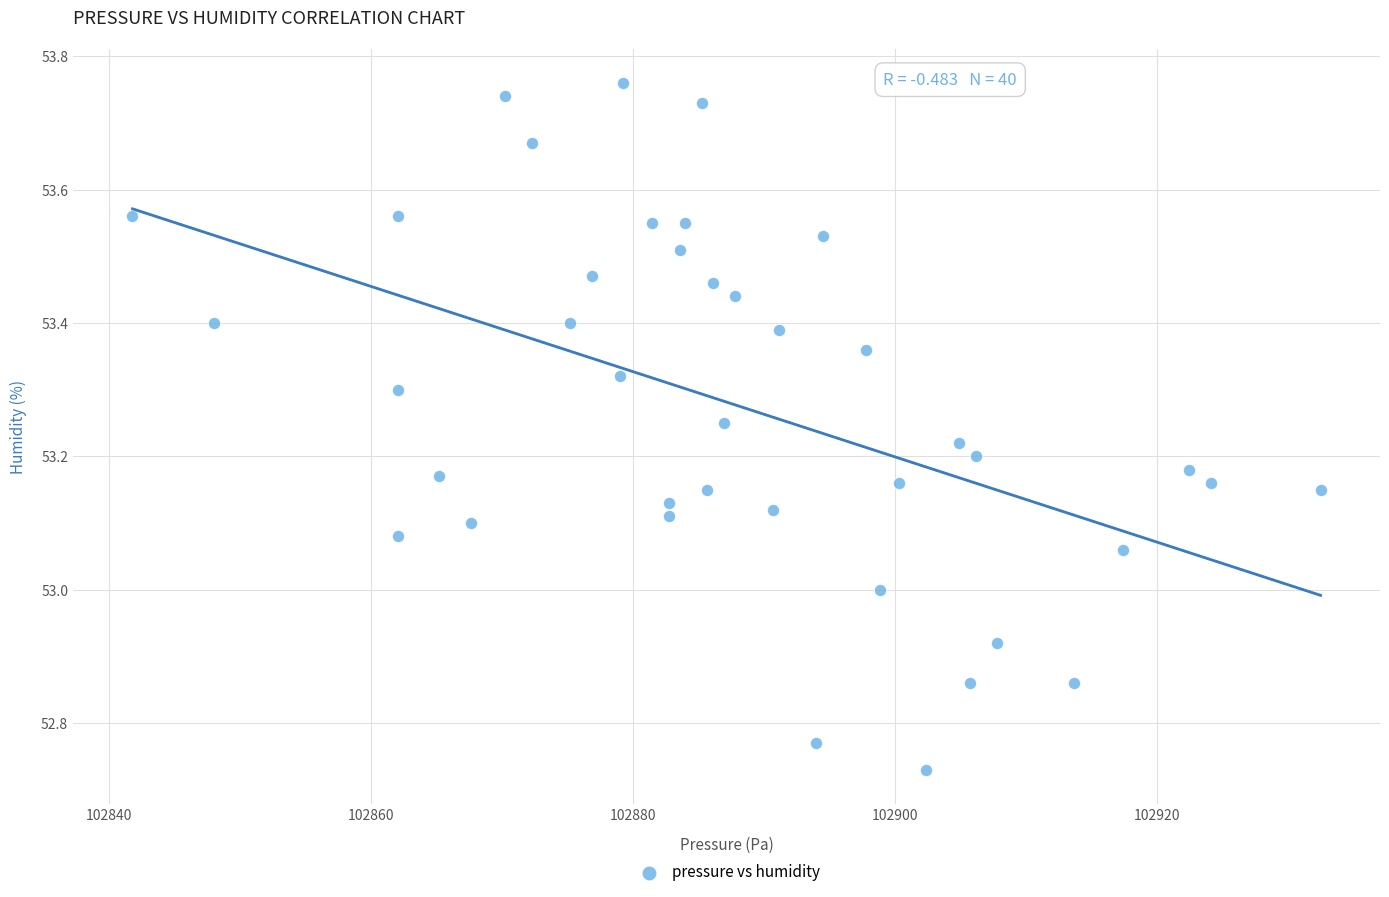

What is the range of X values (max minus min)?

90.7